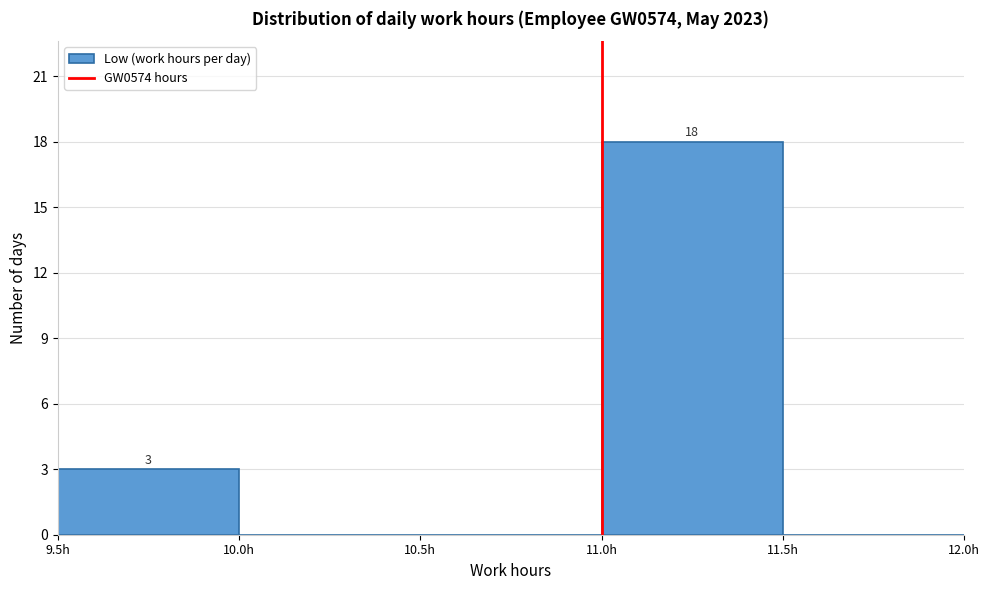

Which range on the x-axis has the tallest bar?

11.0 to 11.5